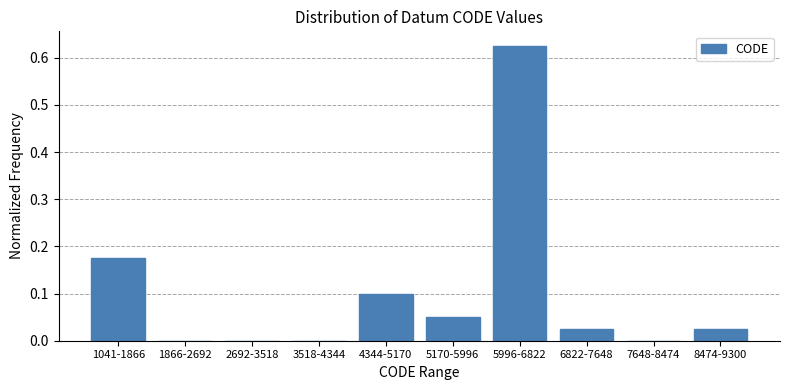

What is the sum of all values?

1.0